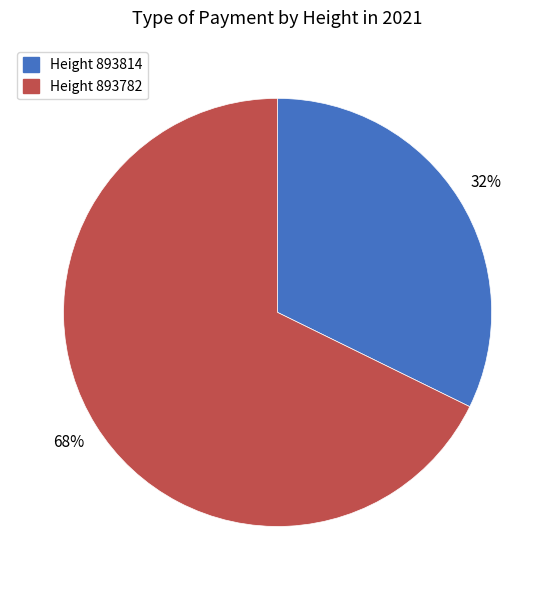

Which category has the biggest portion of the pie?

Height 893782